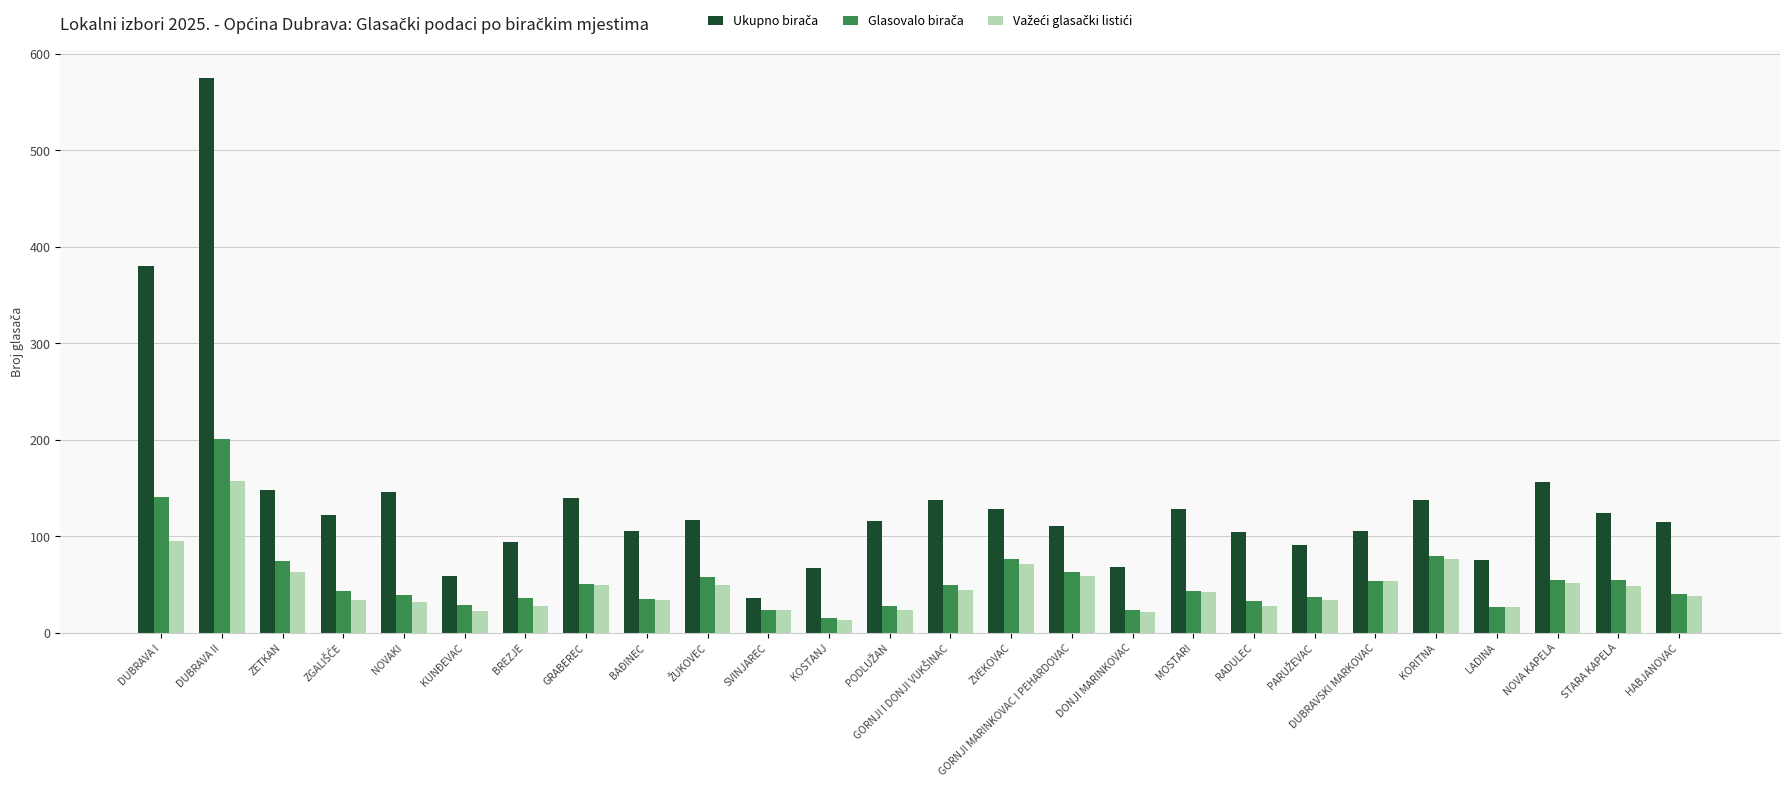

How many bars are there in each group?

3